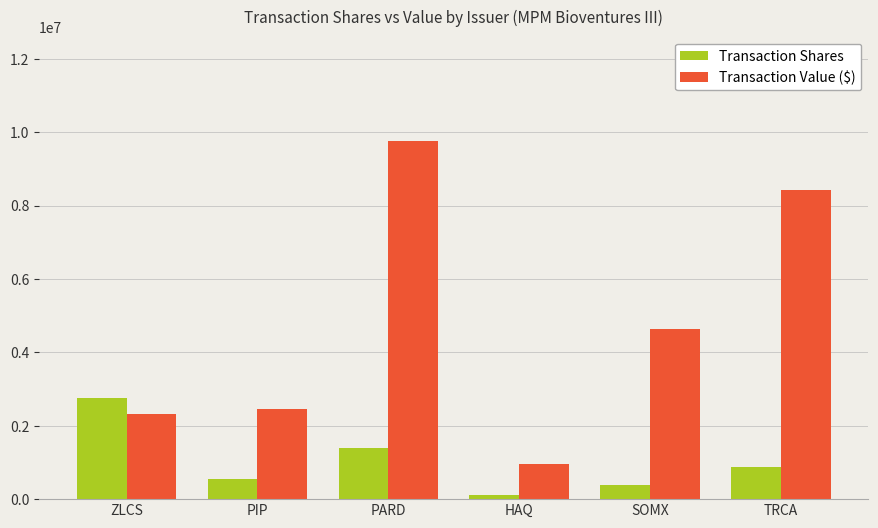

How many bars are there in total?

12